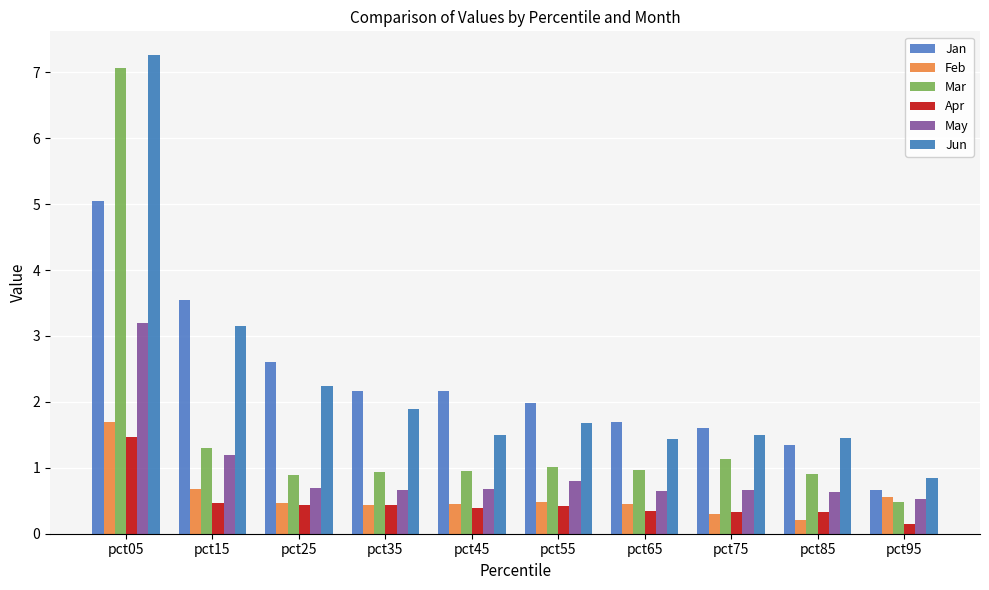

The value of Apr at pct65 is 0.4. True or false?

False